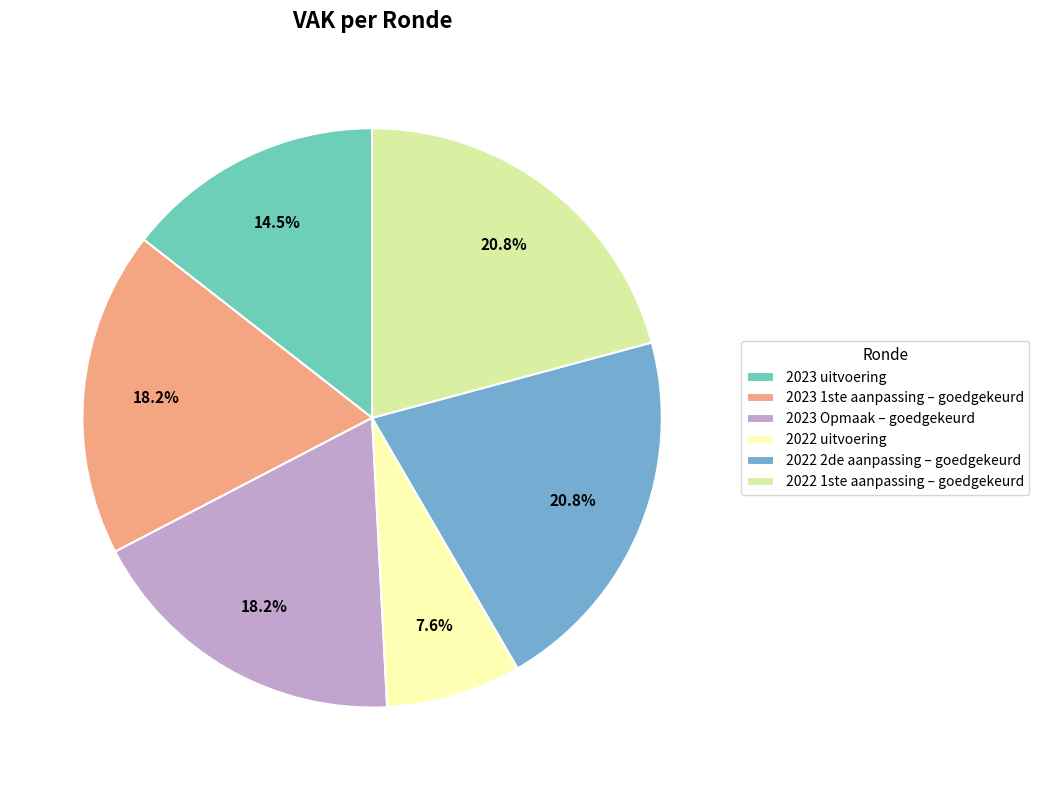

Is there any slice that represents more than half of the pie?

No